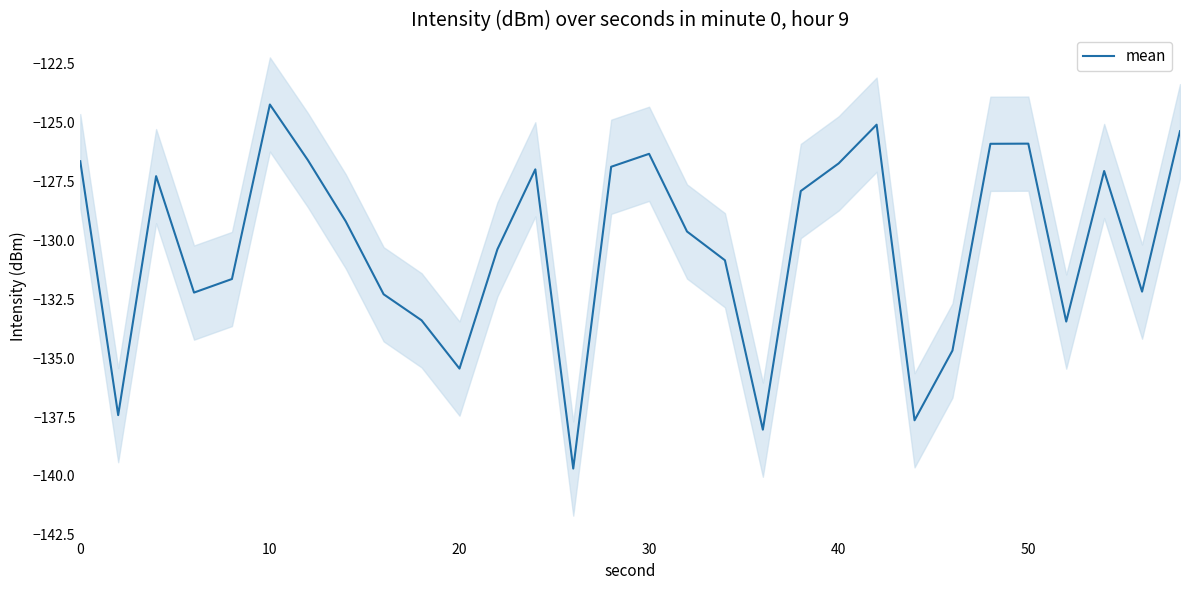

What is the highest value of the mean series?

-124.2